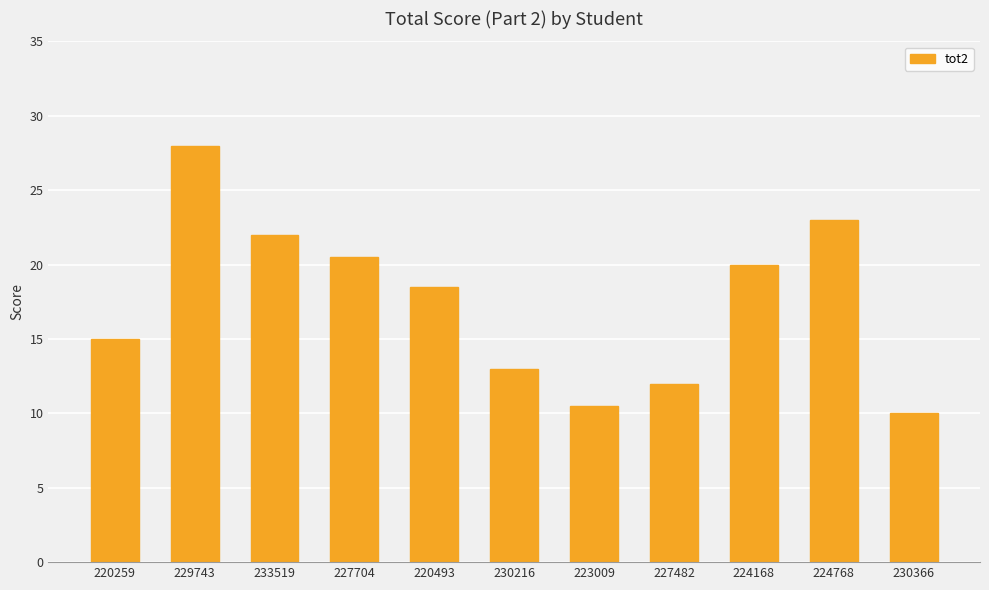

What is the label of the 2nd bar from the right?

224768